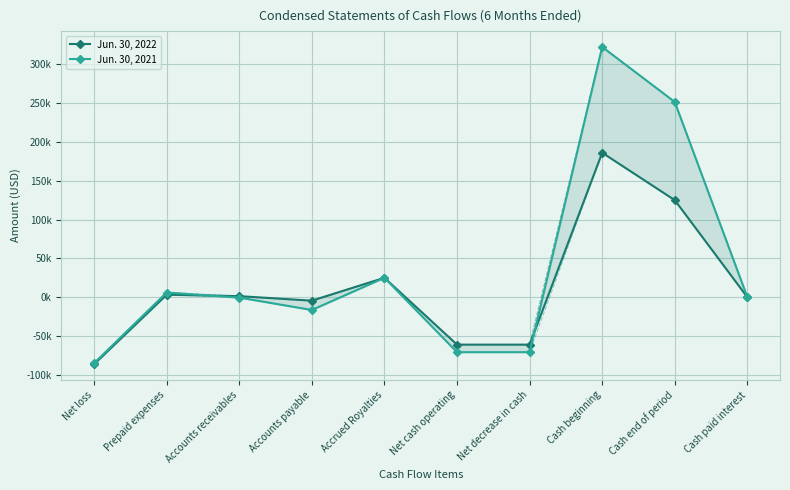

At which category is the sum across all series the highest?

Cash beginning